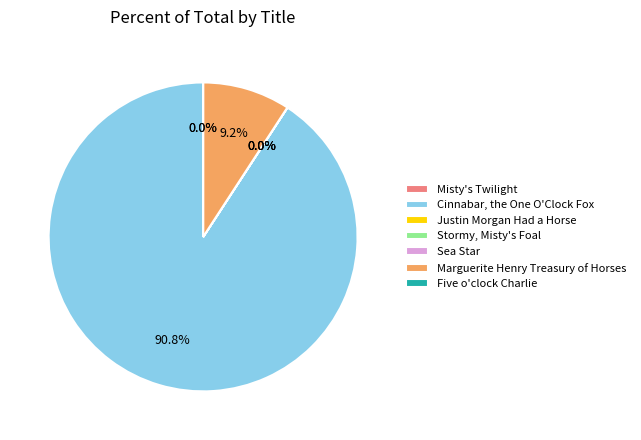

Which category accounts for the majority?

Cinnabar, the One O'Clock Fox